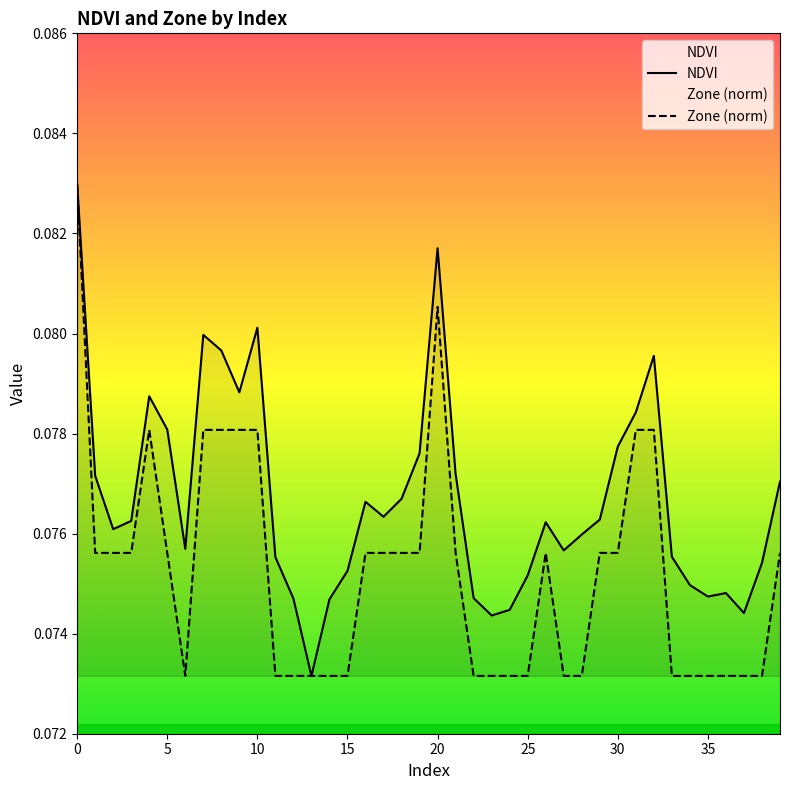

What is the sum of all Zone (norm) values?

3.0